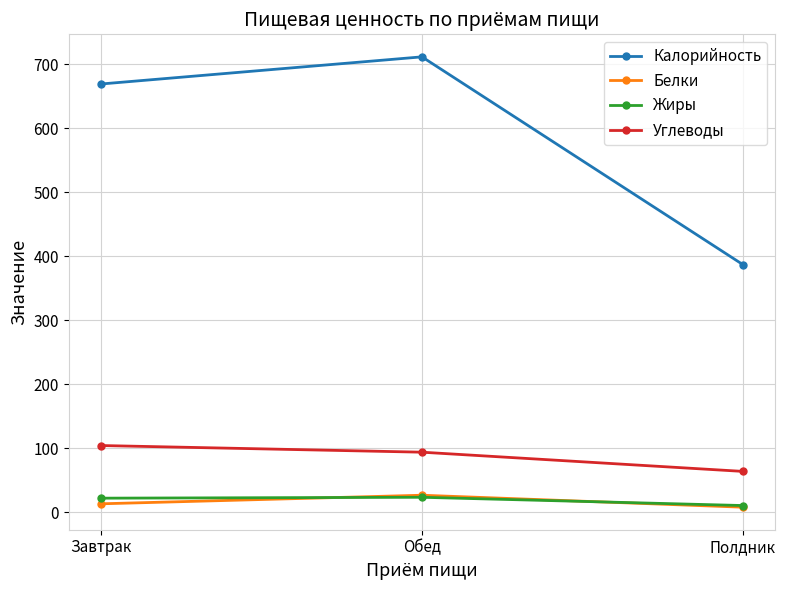

How many lines are shown in the chart?

4